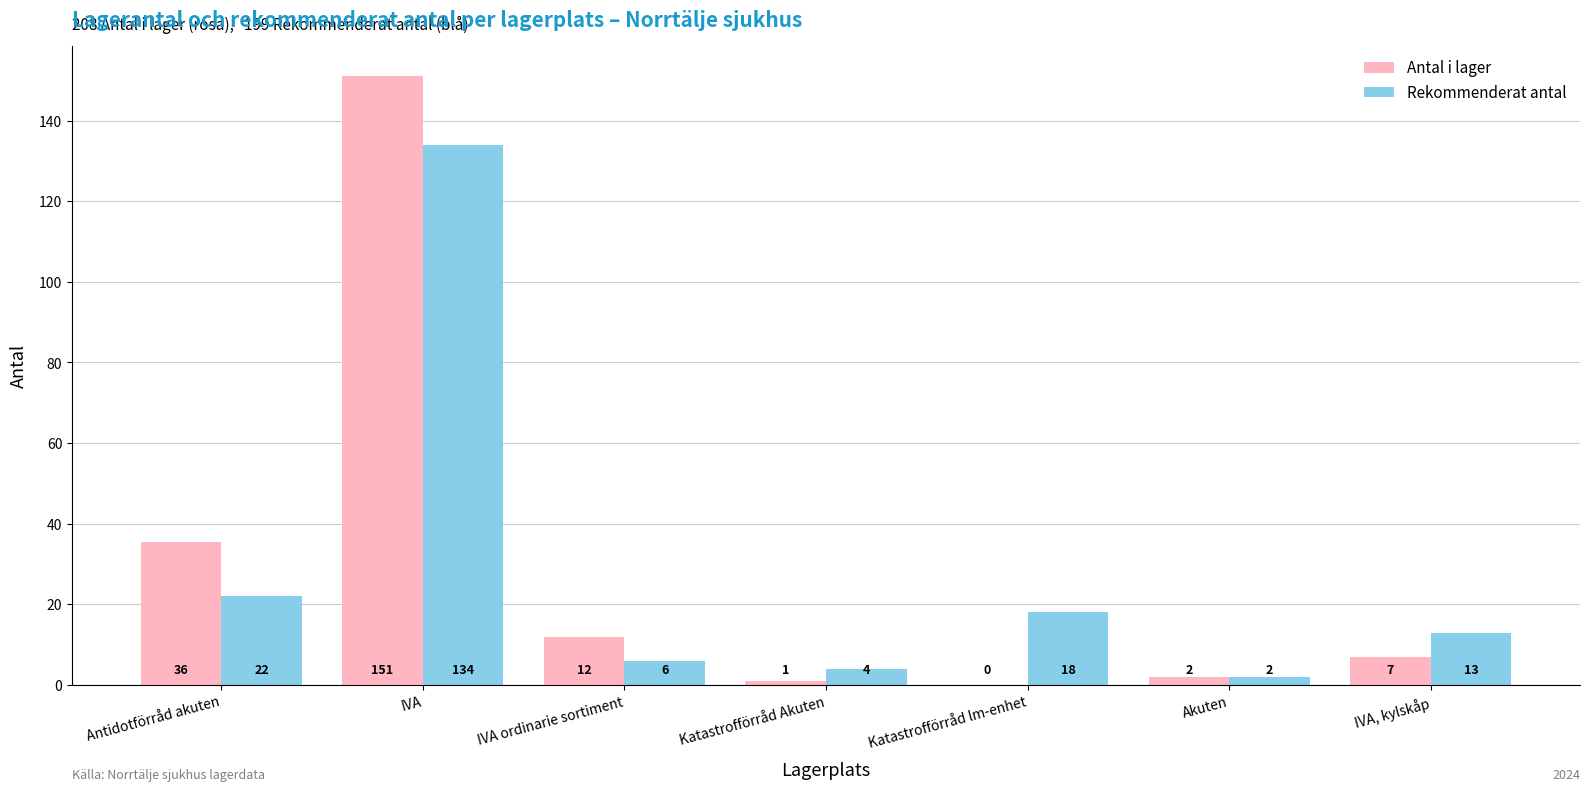

At which label is Rekommenderat antal closest to 68?

Antidotförråd akuten